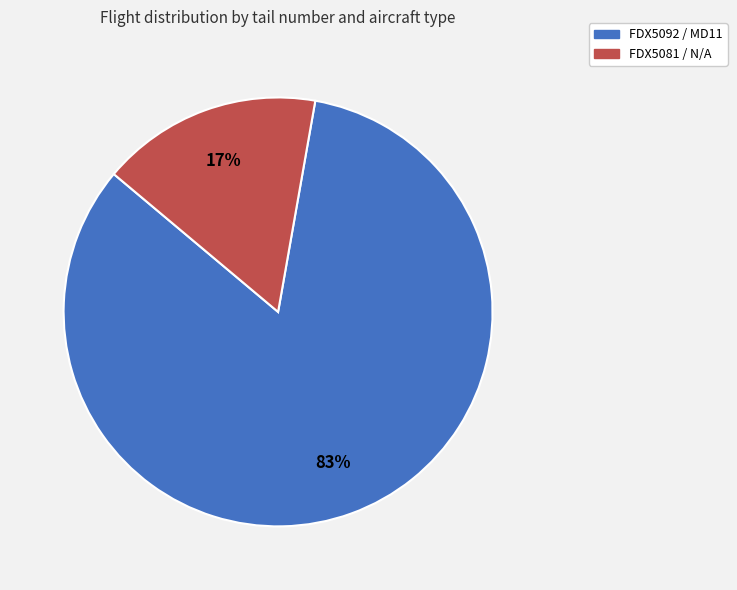

How many segments does this pie chart have?

2